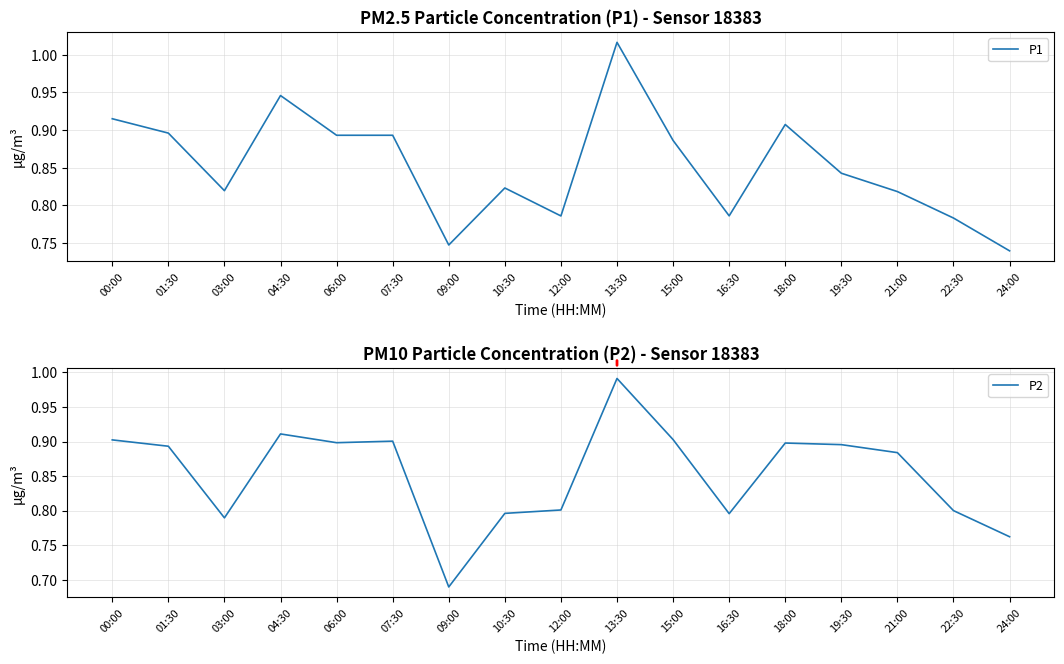

Is it true that P1 equals 0.9 at 18:00?

True